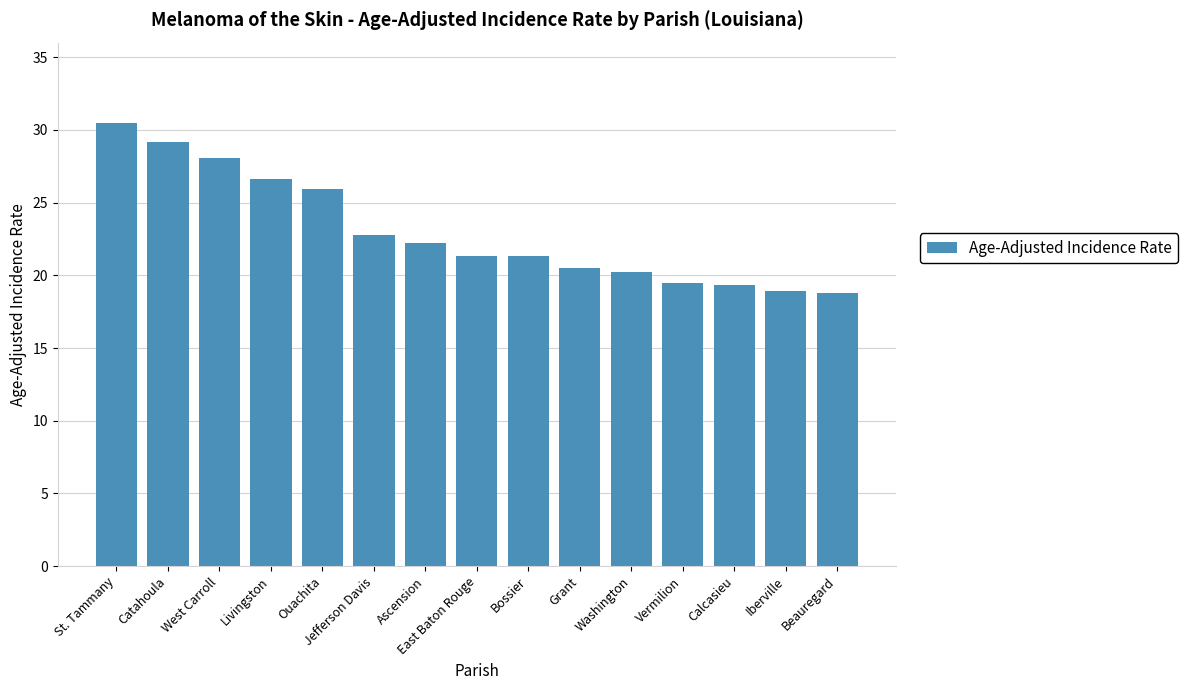

Does the chart contain any negative values?

No